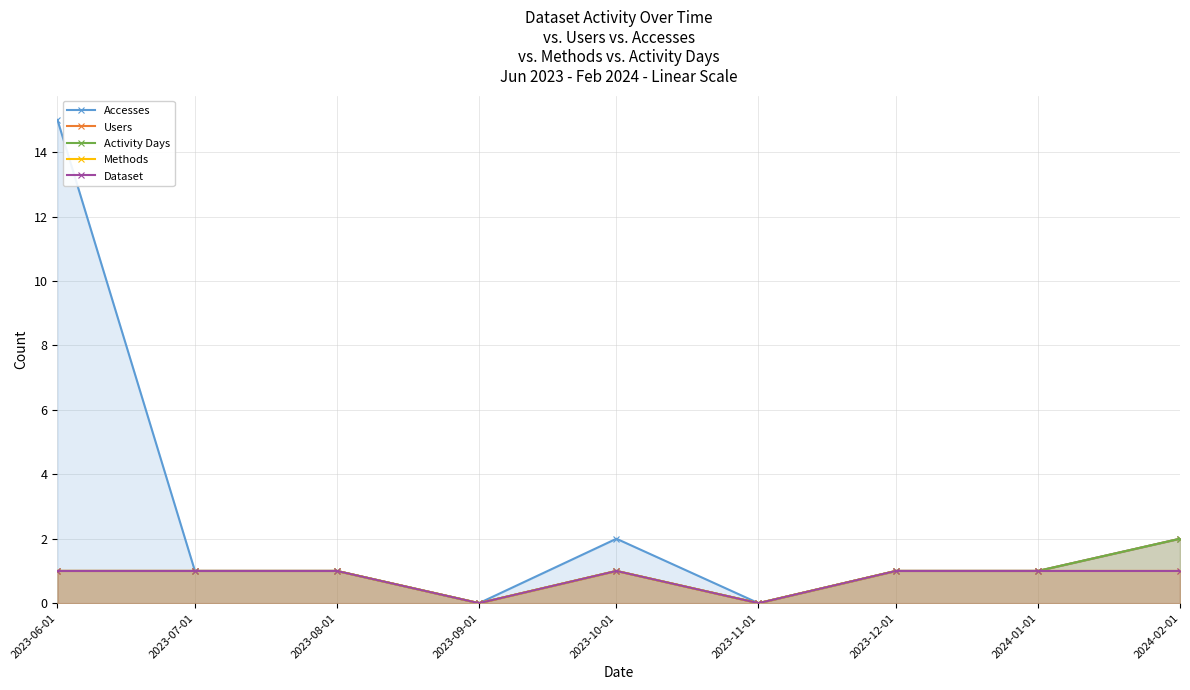

True or false: Dataset and Methods cross at least once.

False